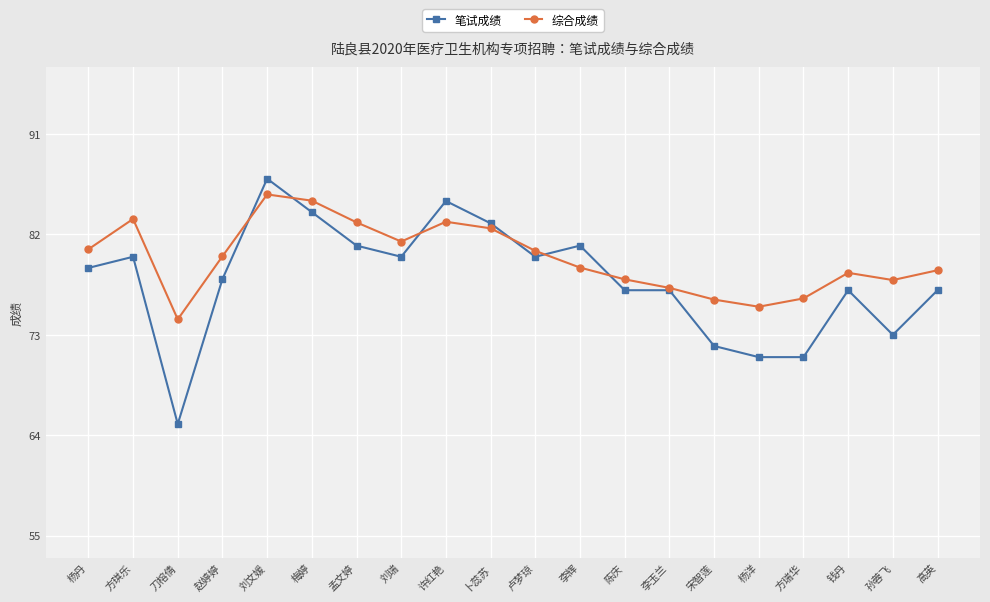

The 综合成绩 series shows 76.2 at 宋智莲. True or false?

True